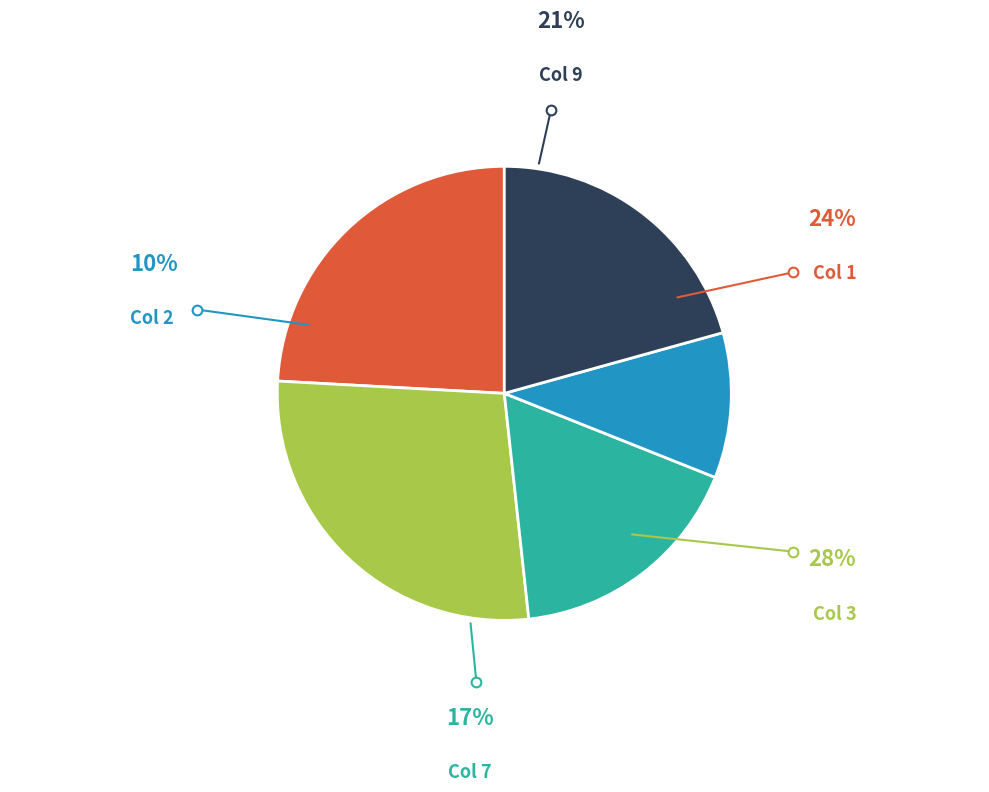

Is there a majority slice in this chart?

No